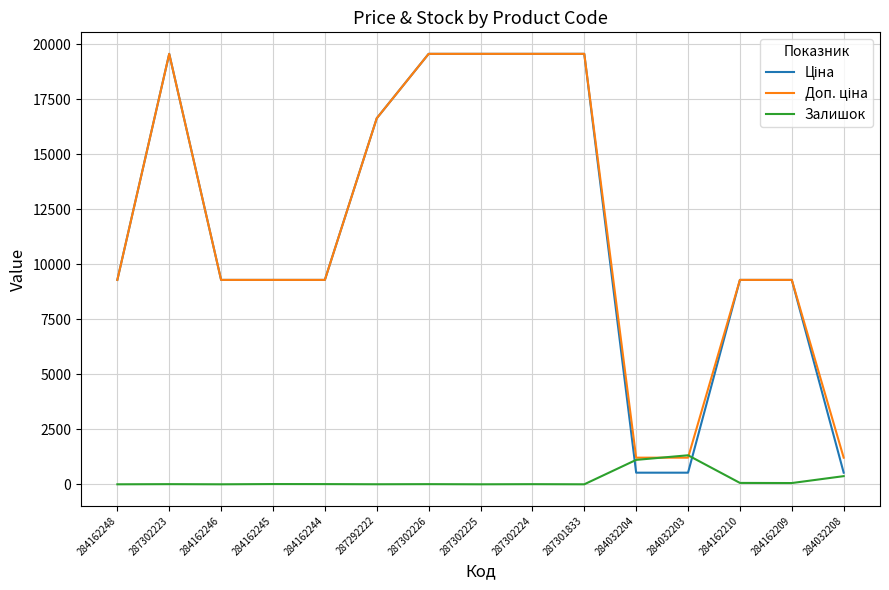

How many series are shown in this chart?

3